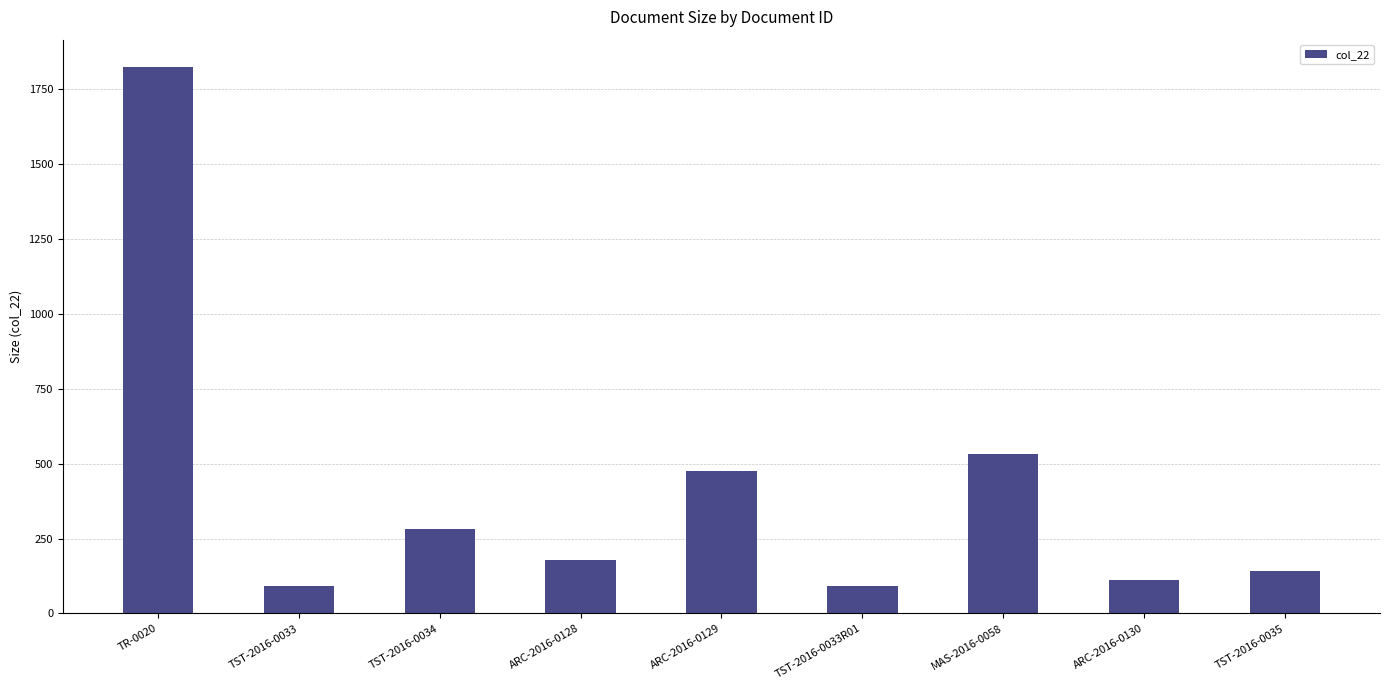

What is the ratio of the value at TST-2016-0033R01 to the value at ARC-2016-0130?

0.8